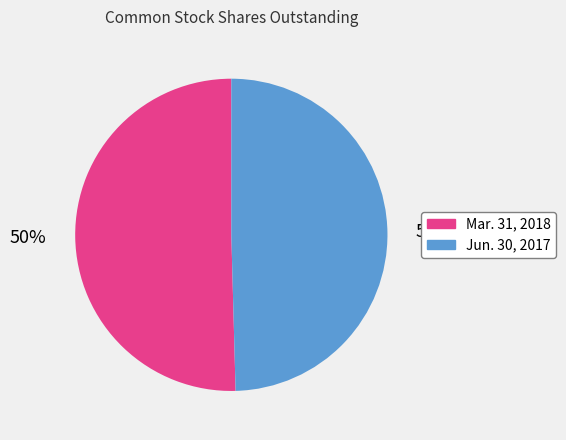

To the nearest percent, what is the combined percentage of Mar. 31, 2018 and Jun. 30, 2017?

100%